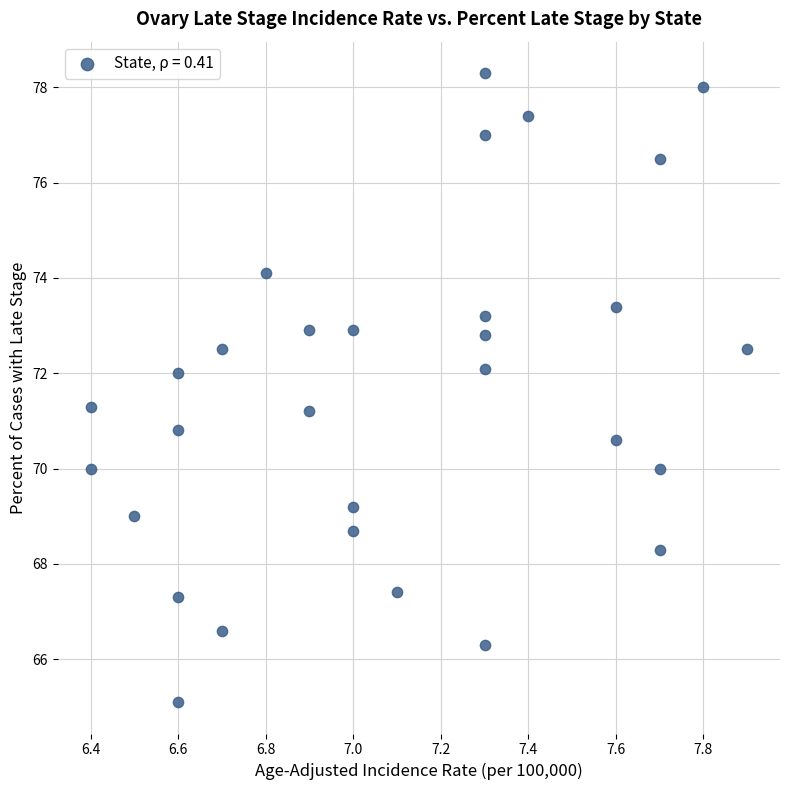

What is the range of X values (max minus min)?

1.5